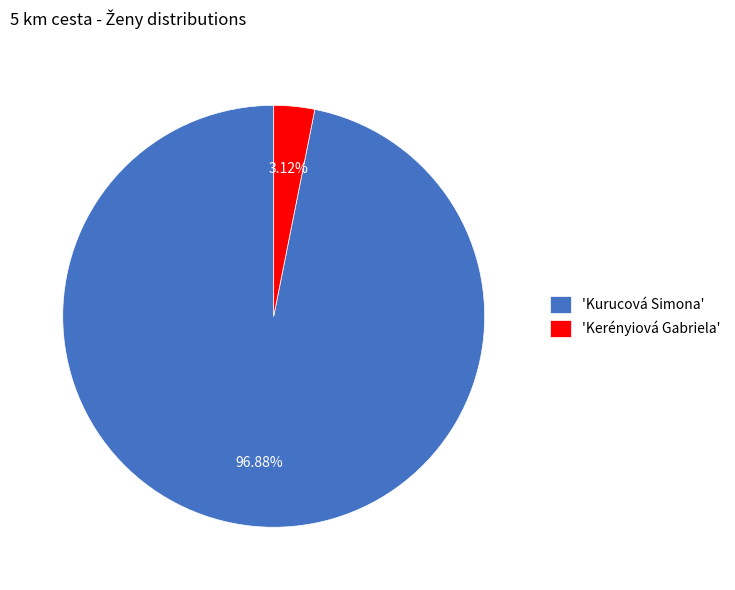

What is the largest slice in the pie chart?

'Kurucová Simona'